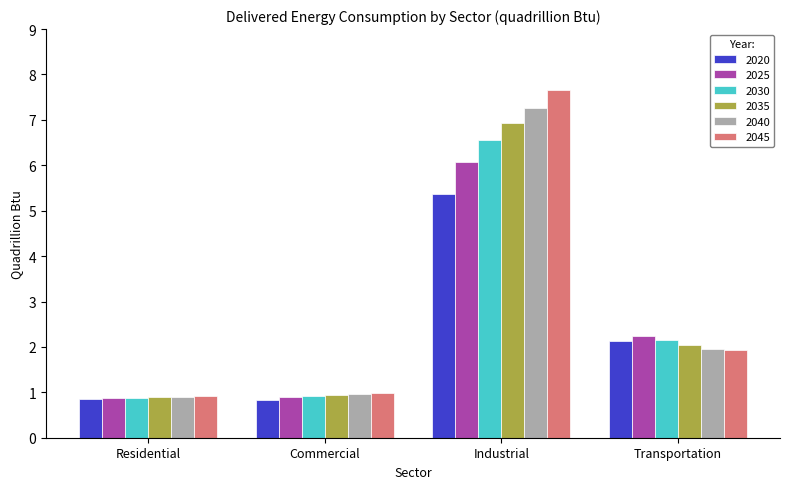

Which series has the largest total across all categories?

2045